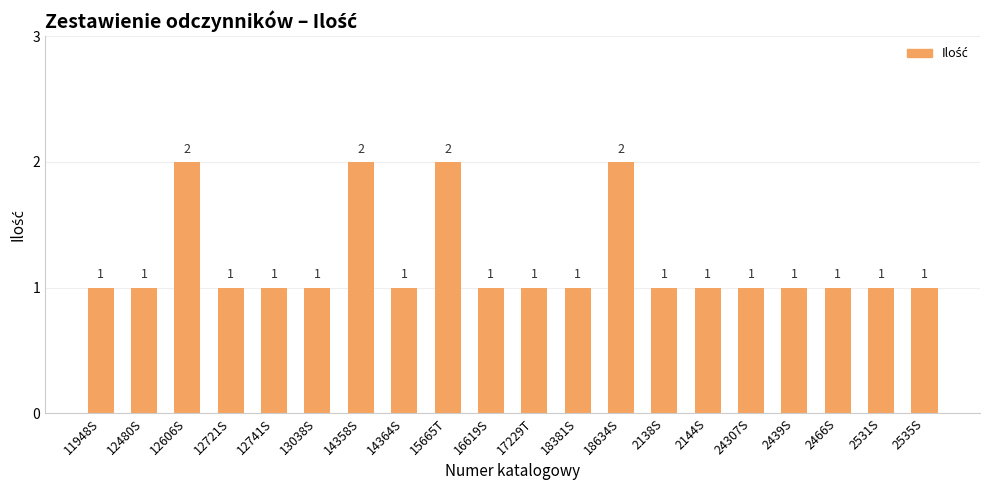

What is the change in value from 11948S to 12606S?

+1